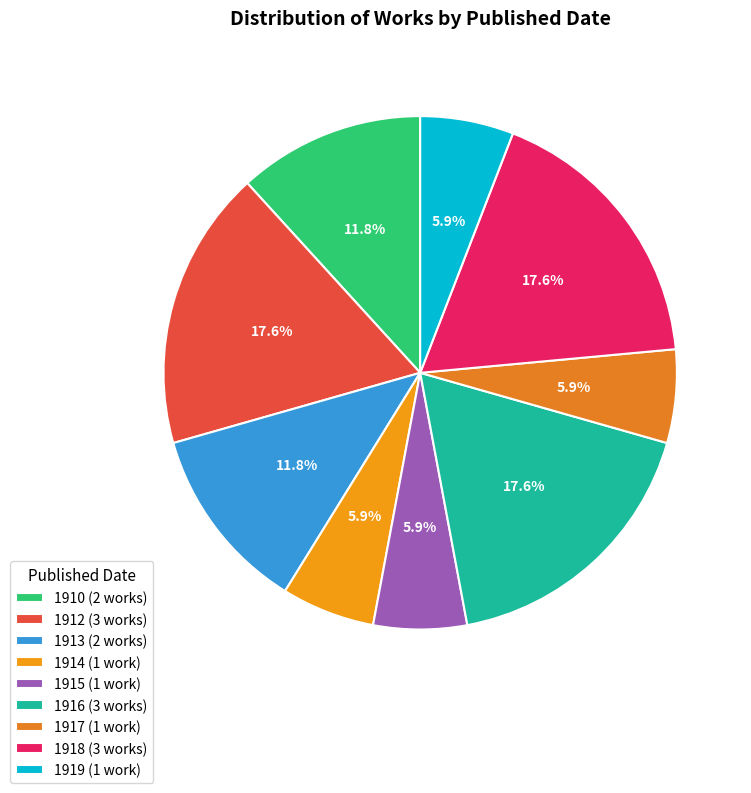

To the nearest percent, what is the difference between the largest and smallest slice percentages?

12%